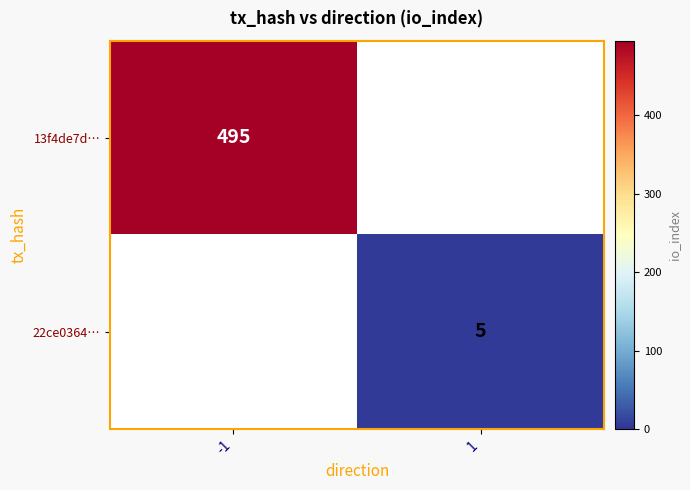

At how many categories does at least one series exceed 120?

1